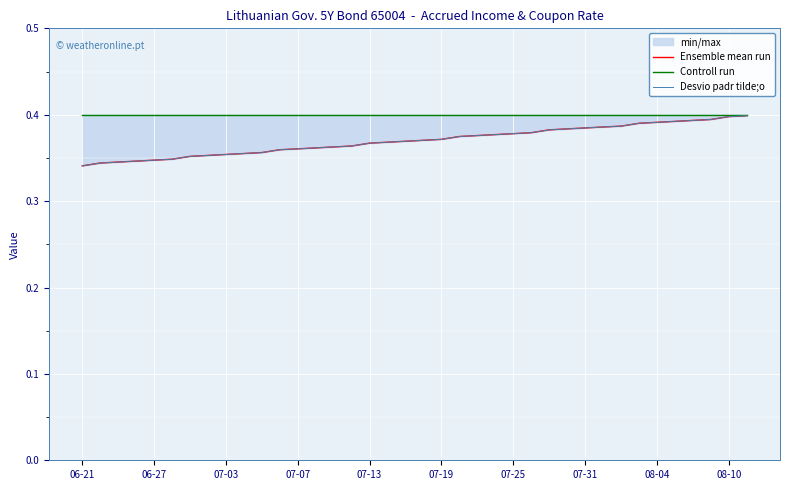

Is it true that Ensemble mean run equals 0.4 at 13?

True